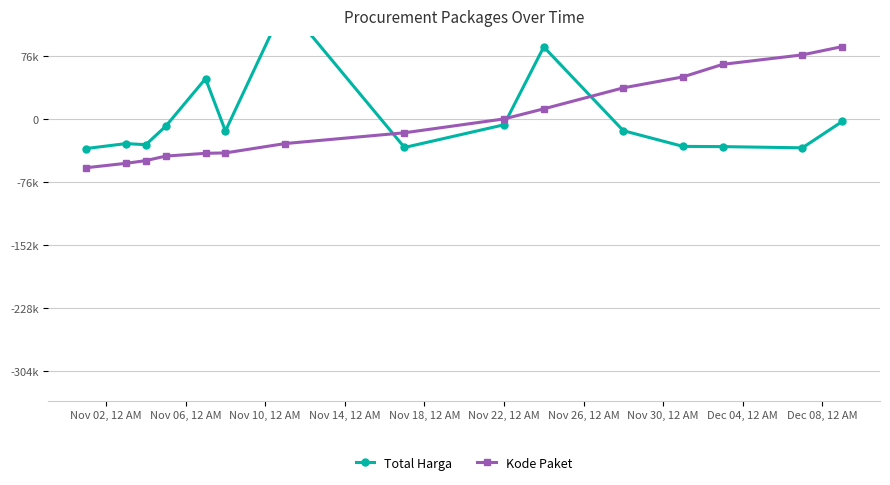

How many distinct data groups are displayed?

2